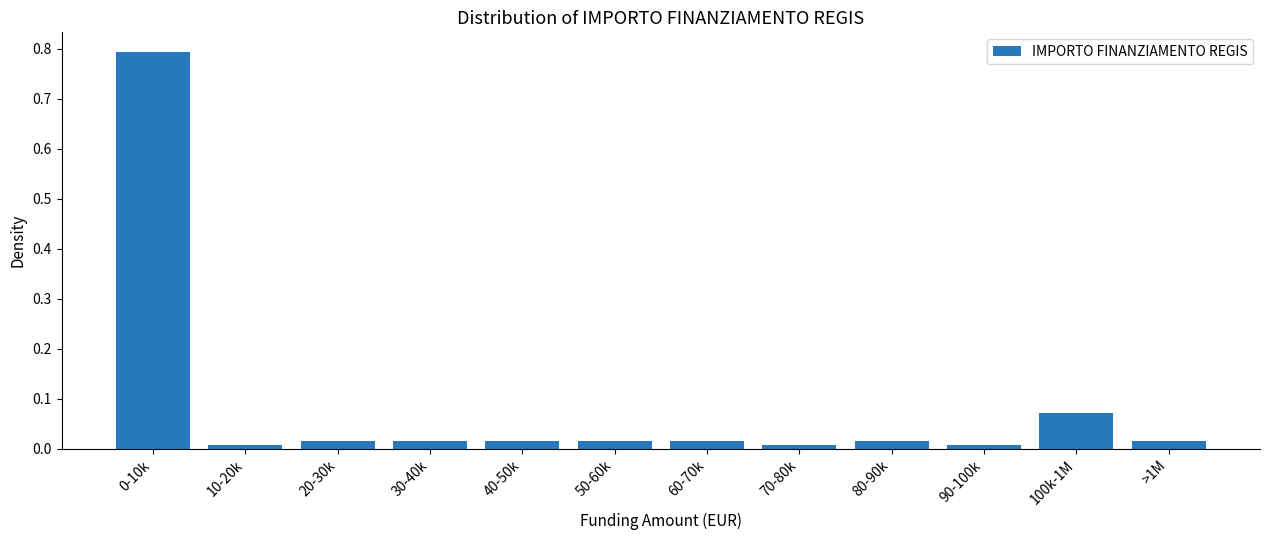

What is the label of the 9th bar from the right?

30-40k